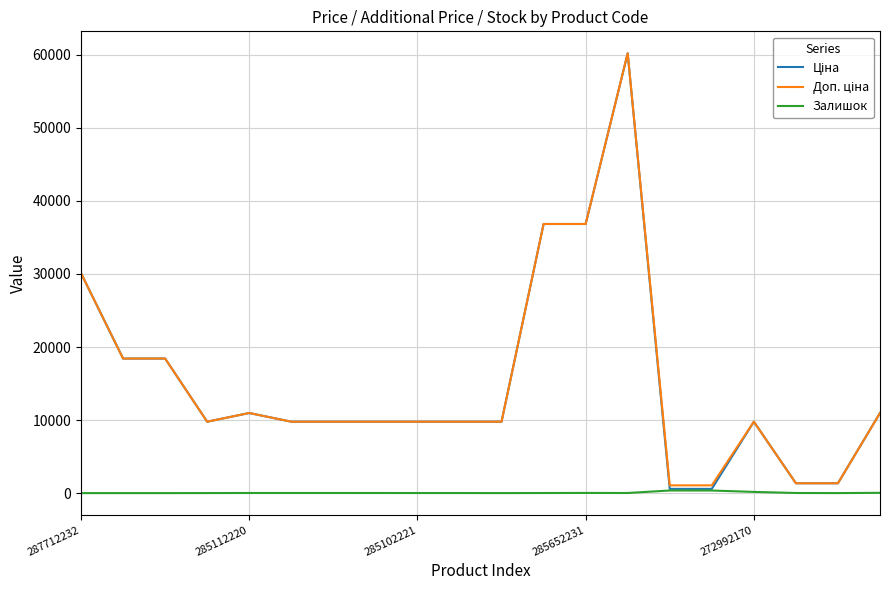

What is the maximum value shown in the chart?

60205.6